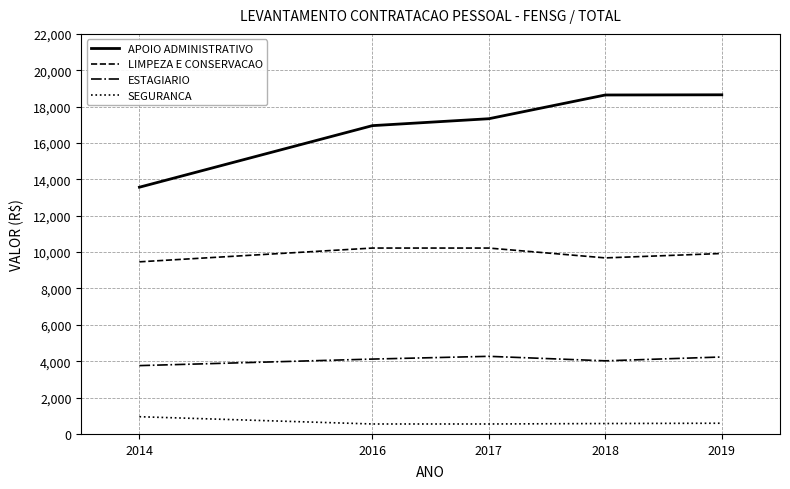

What is the sum of the SEGURANCA values at 2017 and 2014?

1494.9